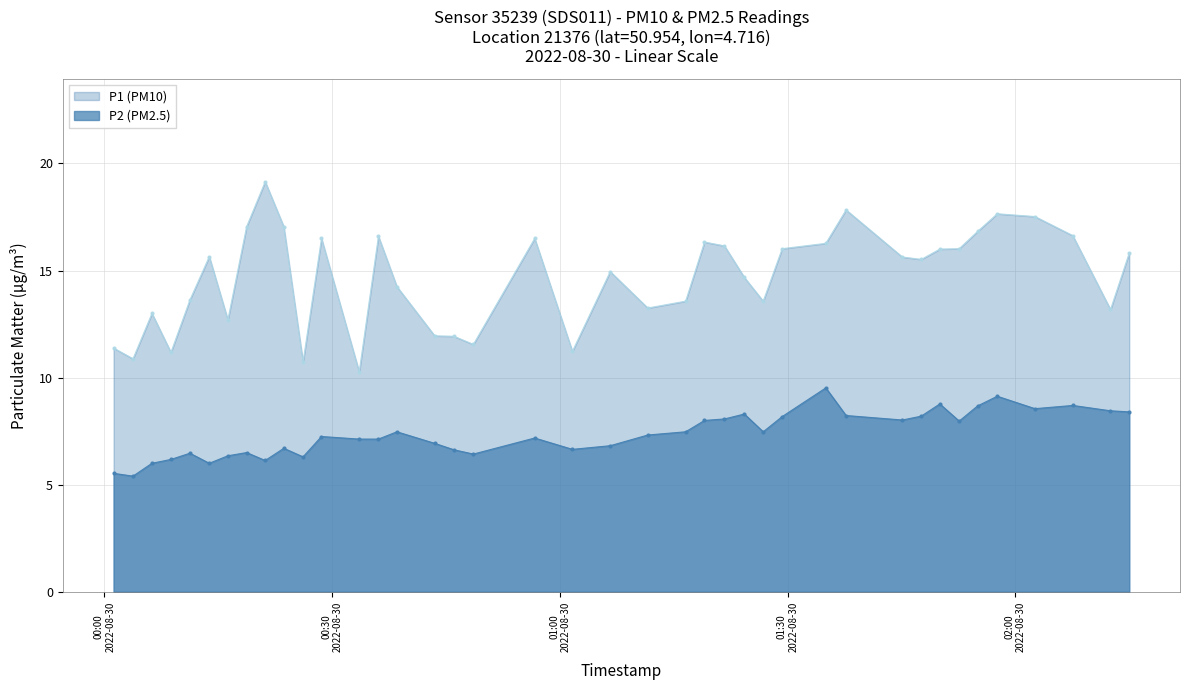

What are all the series names shown in the legend?

P1 (PM10), P2 (PM2.5)